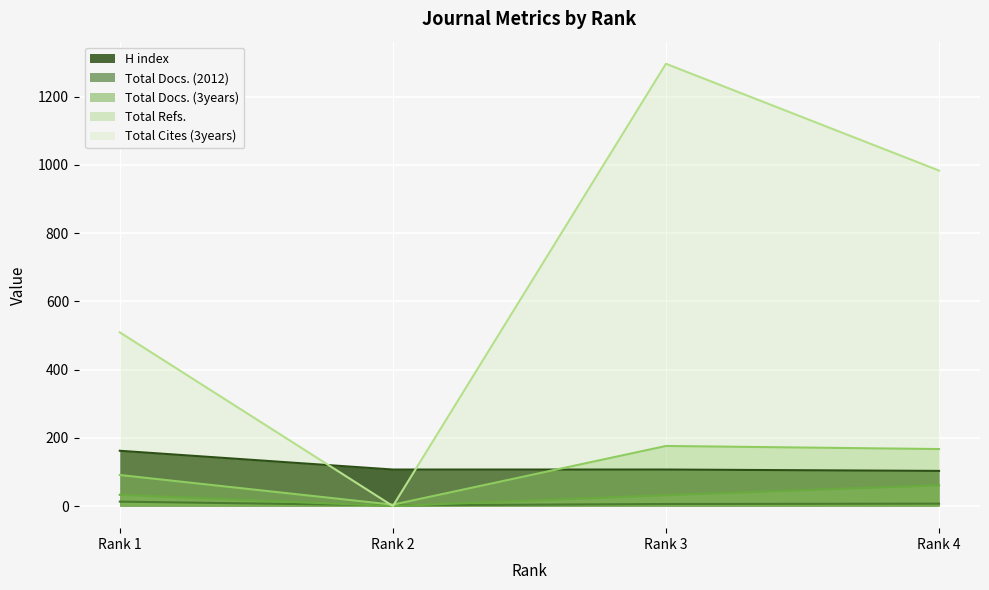

True or false: Total Refs. has a value of 176 at Rank 3.

True